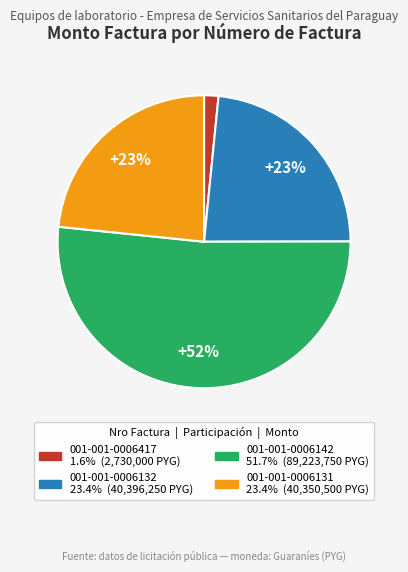

Between 001-001-0006417 and 001-001-0006142, which is larger?

001-001-0006142